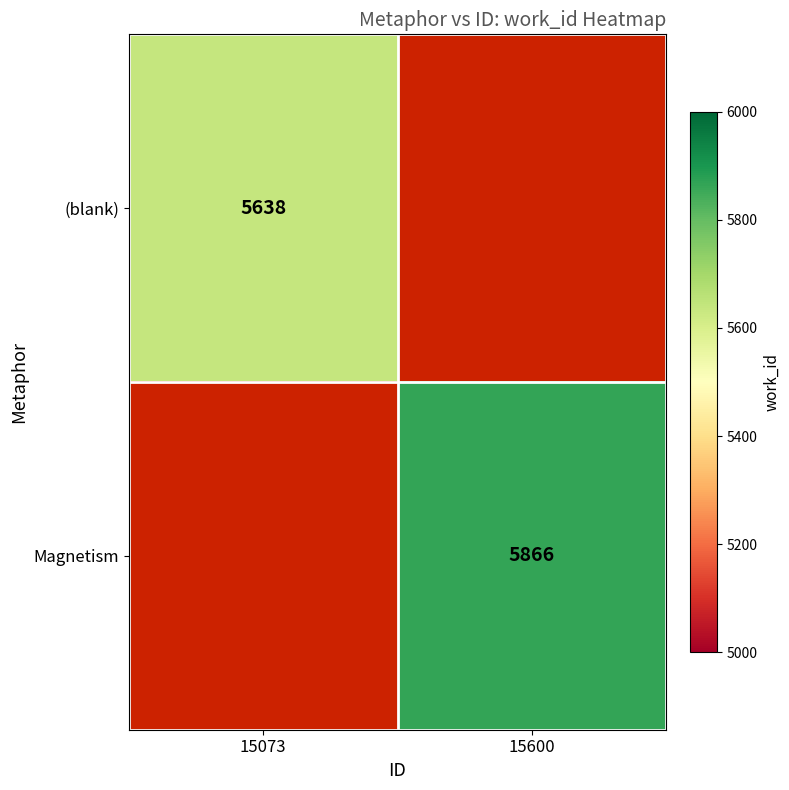

The value of Magnetism at 15600 is 3362. True or false?

False